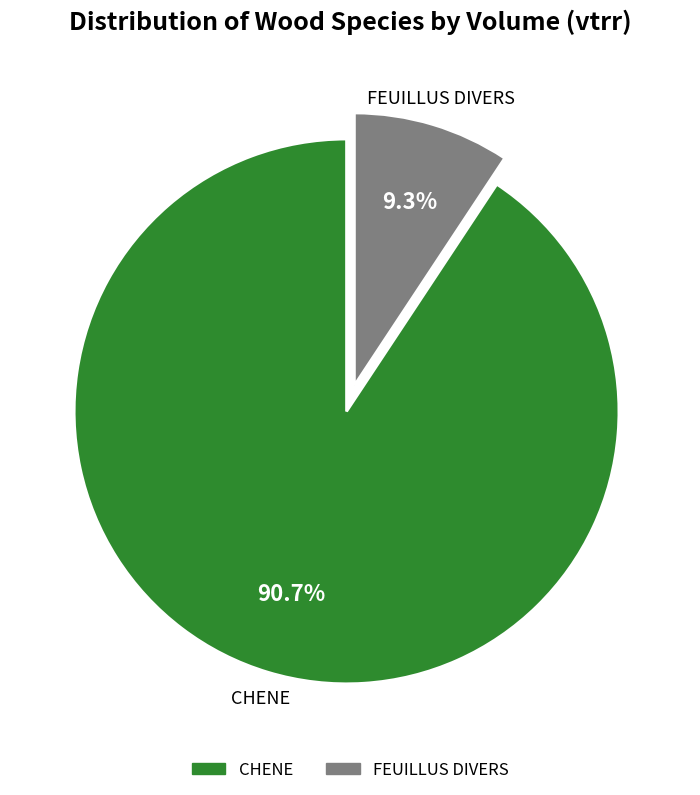

Between CHENE and FEUILLUS DIVERS, which is larger?

CHENE